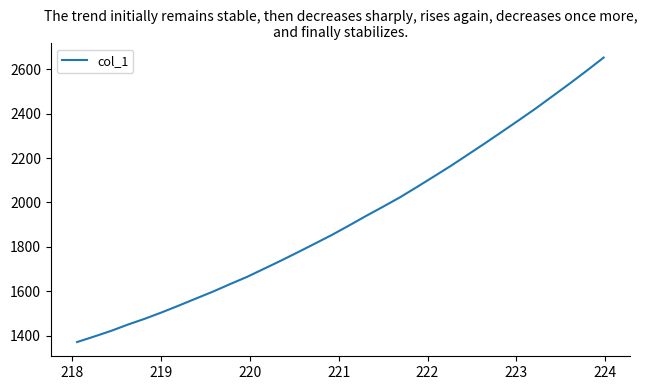

What is the greatest value displayed?

2652.8